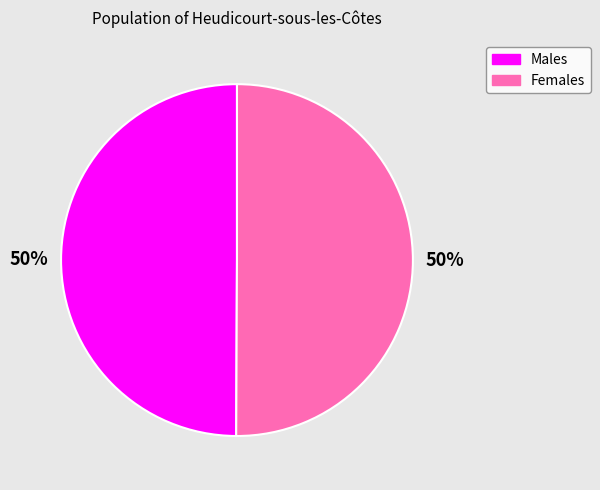

Is the sum of Females and Males greater than half?

Yes